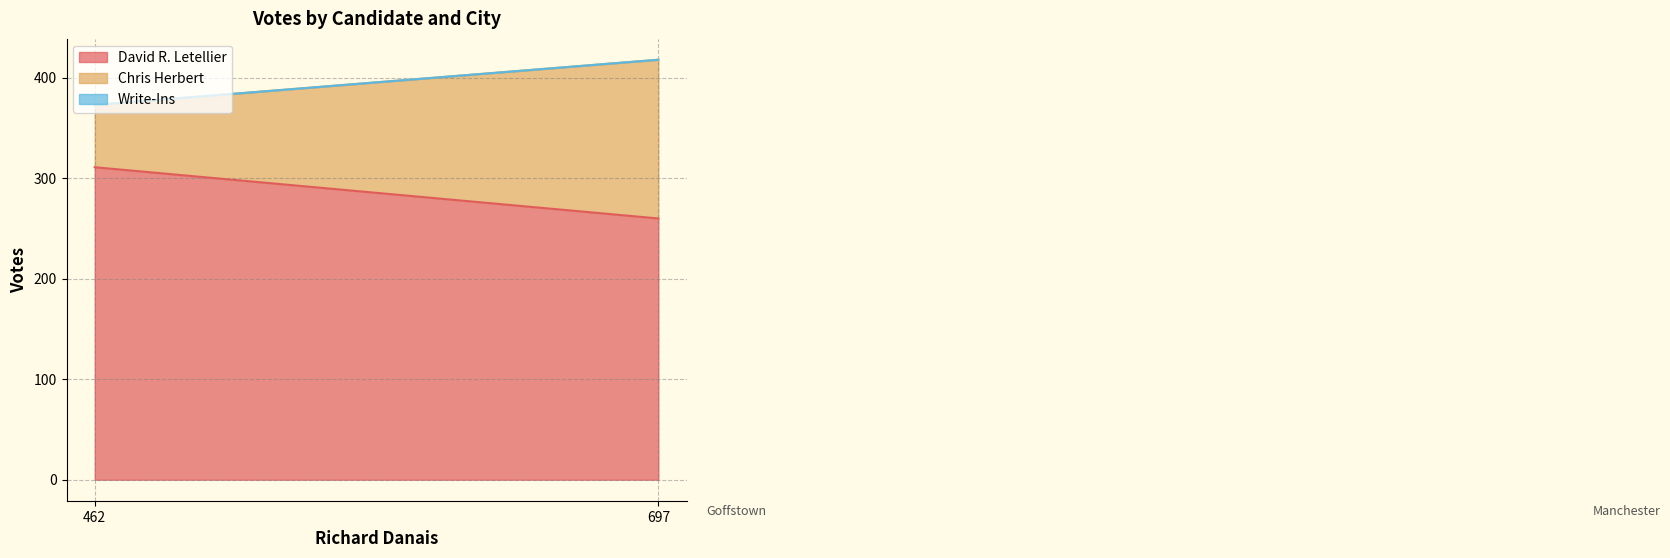

Does the chart display data point markers on the line(s)?

No